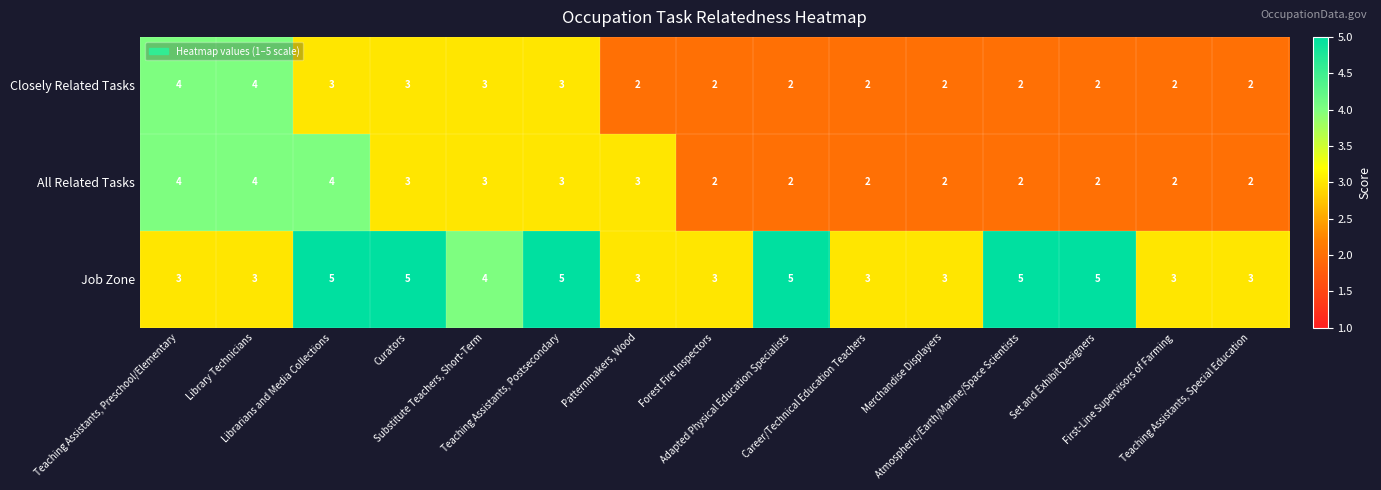

What is the sum of all Job Zone values?

58